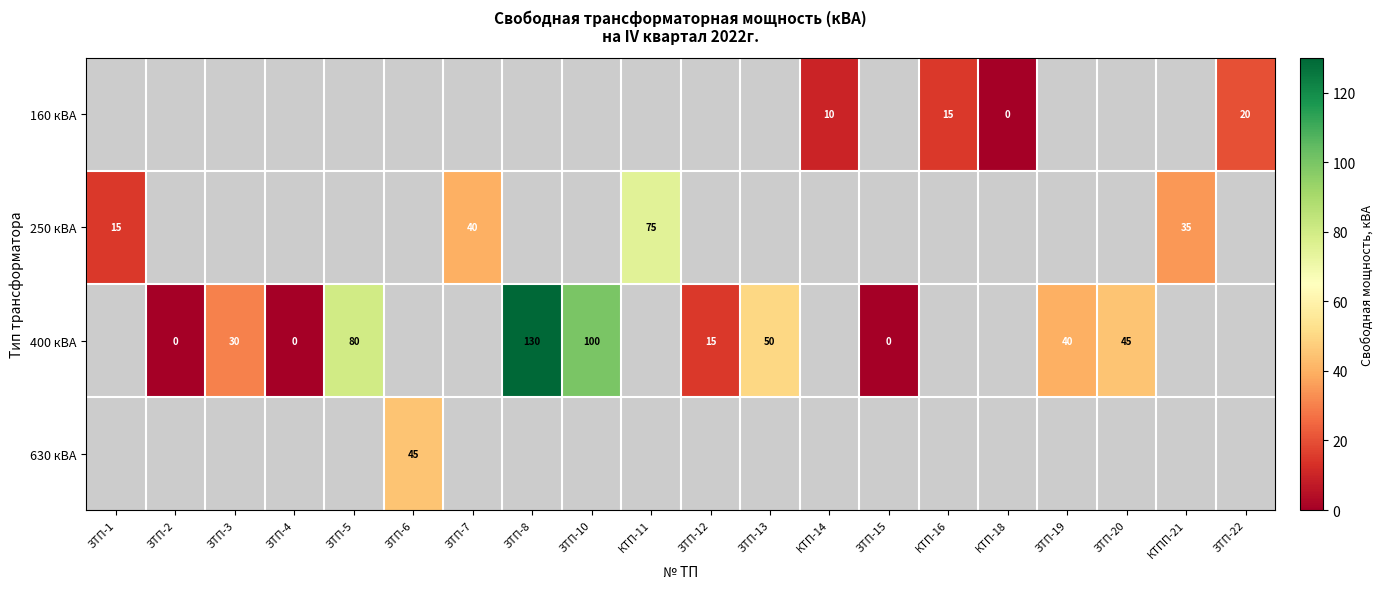

What is the difference between the 160 кВА values at КТП-14 and КТП-18?

10